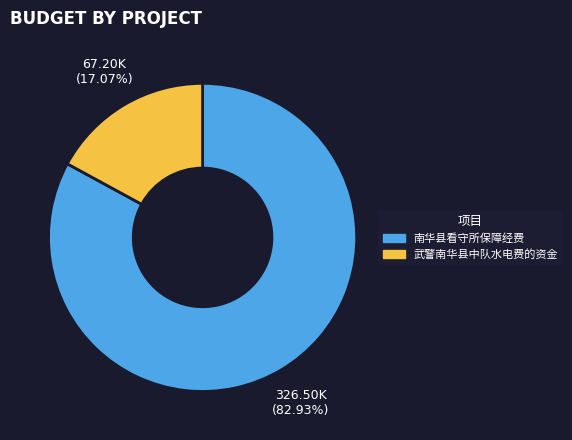

Do 南华县看守所保障经费 and 武警南华县中队水电费的资金 together represent more than half of the pie?

Yes